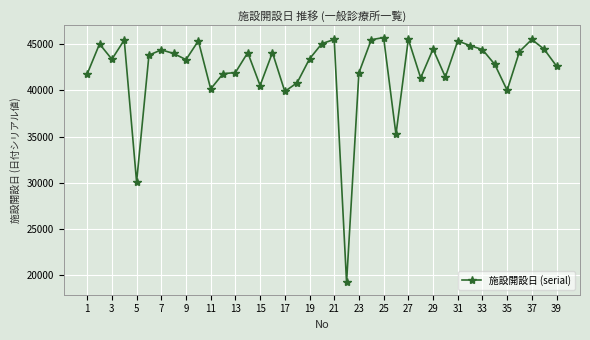

What is the greatest value displayed?

45743